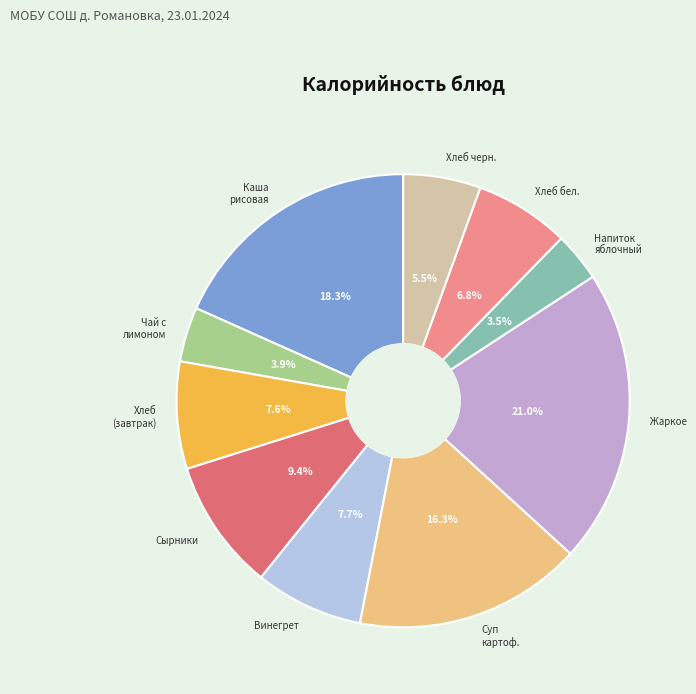

Does any single category account for the majority?

No